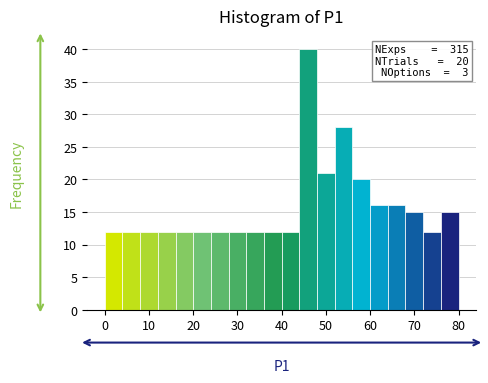

Over which range of the x-axis is the bar tallest?

44 to 48